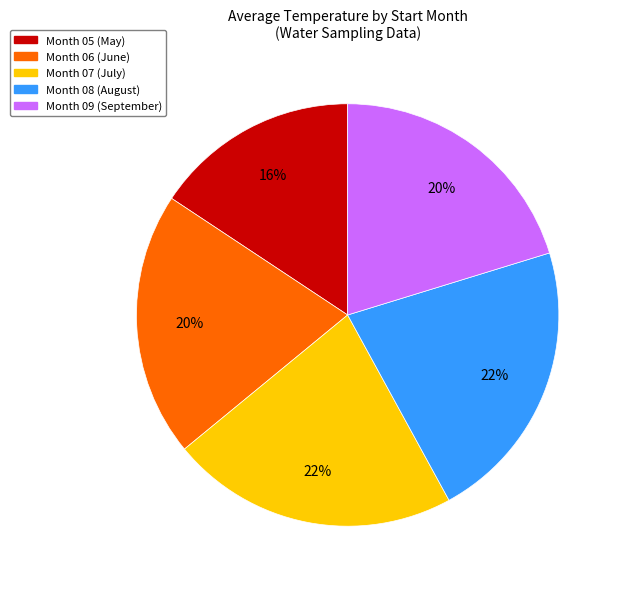

To the nearest percent, what is the difference between the largest and smallest slice percentages?

6%